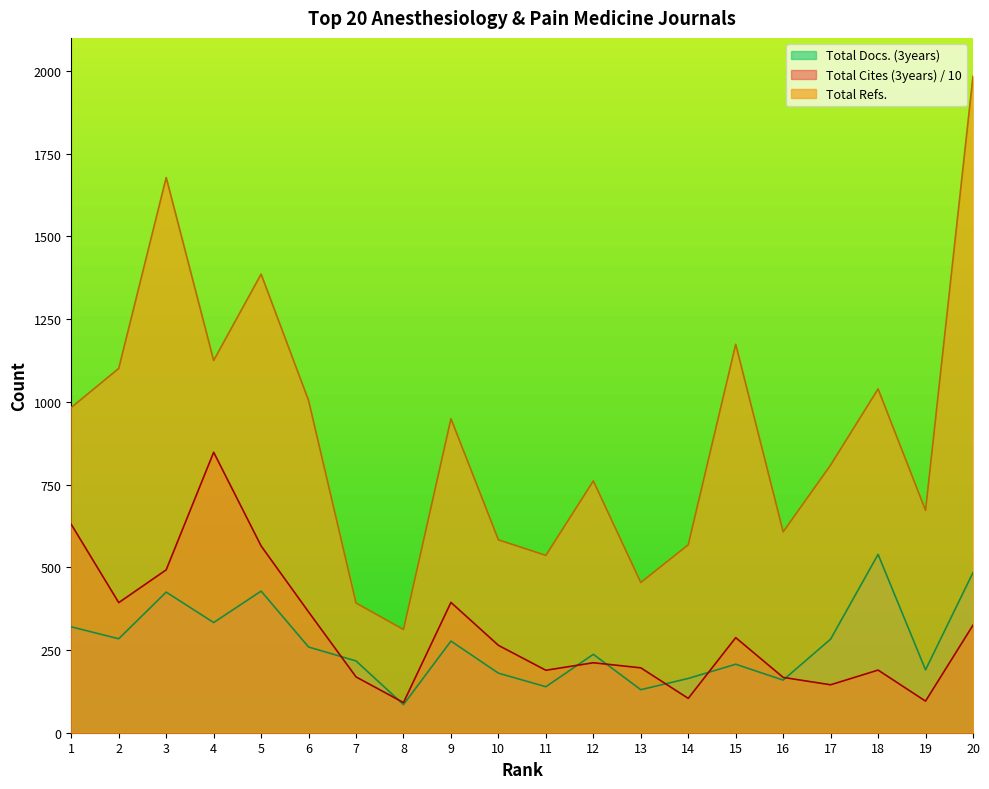

Which series ends up on top after the final intersection of Total Docs. (3years) and Total Cites (3years)?

Total Docs. (3years)